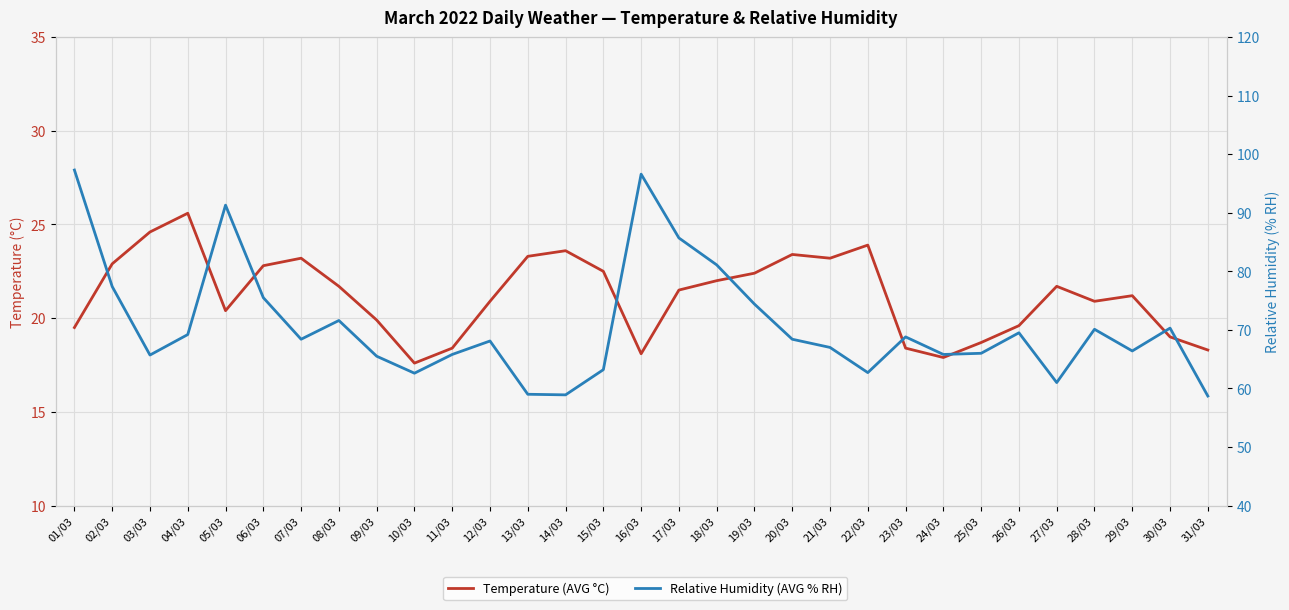

What is the highest value of the Relative Humidity (AVG % RH) series?

97.3